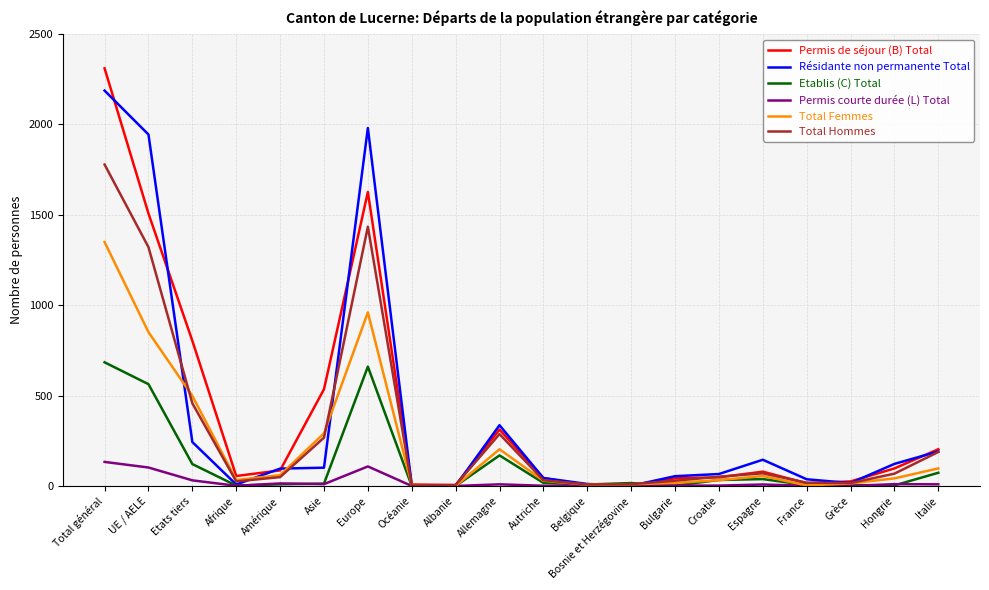

At Total général, list the series in order from largest to smallest.

Permis de séjour (B) Total, Résidante non permanente Total, Total Hommes, Total Femmes, Etablis (C) Total, Permis courte durée (L) Total